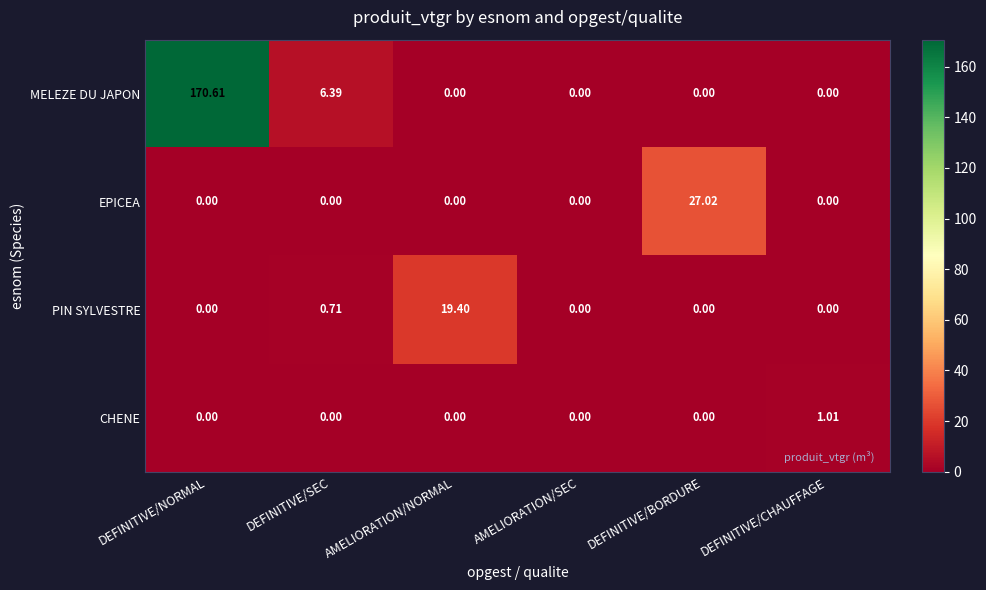

What is the difference between the highest and lowest values at DEFINITIVE/NORMAL?

170.6